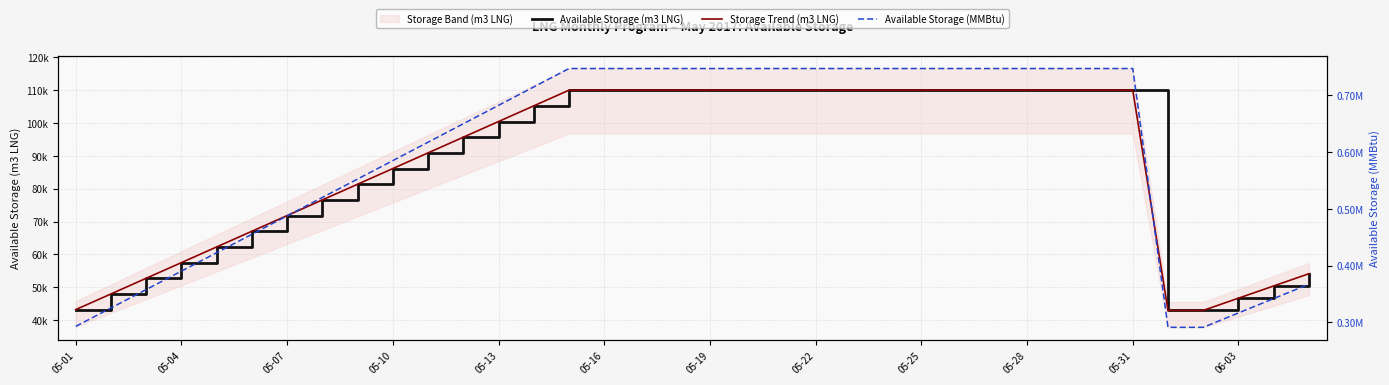

At how many categories does at least one series exceed 656207?

19